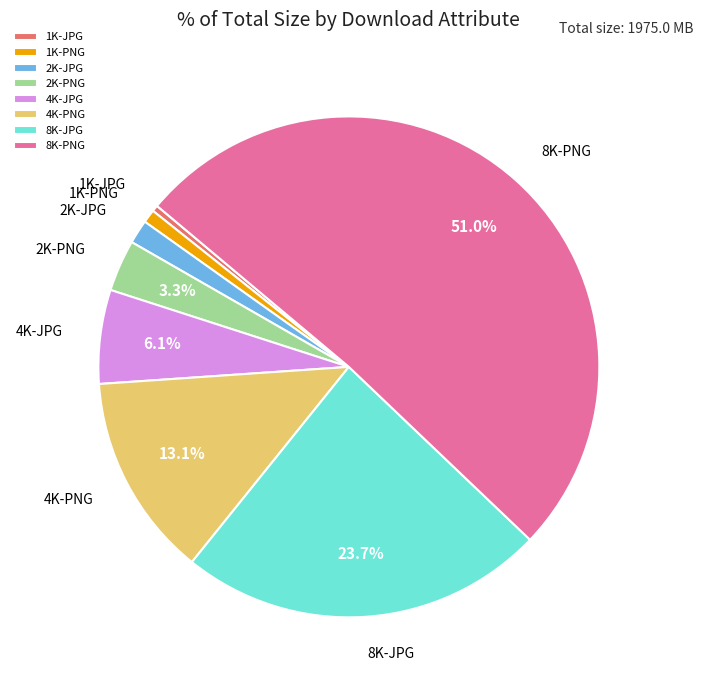

Which slice is the largest?

8K-PNG